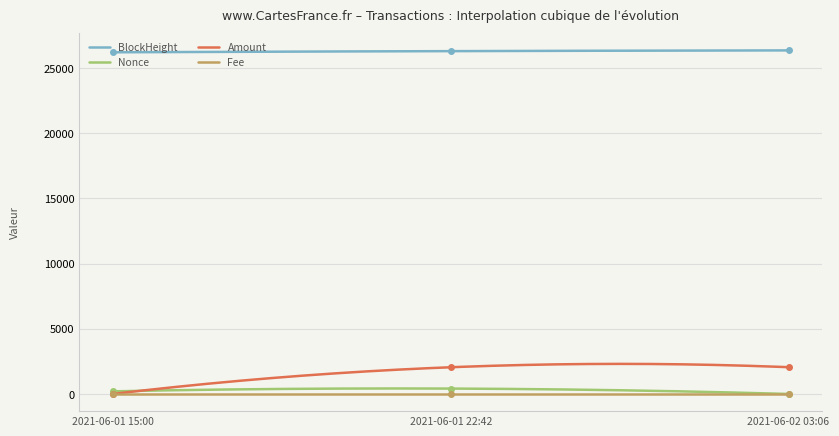

What is the highest value of the BlockHeight series?

26362.0